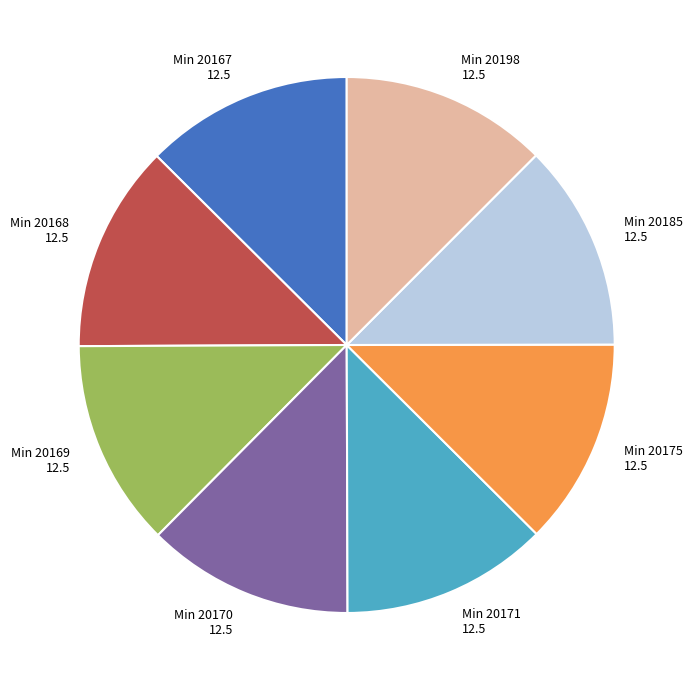

Is Min 20198 the majority of the pie?

No